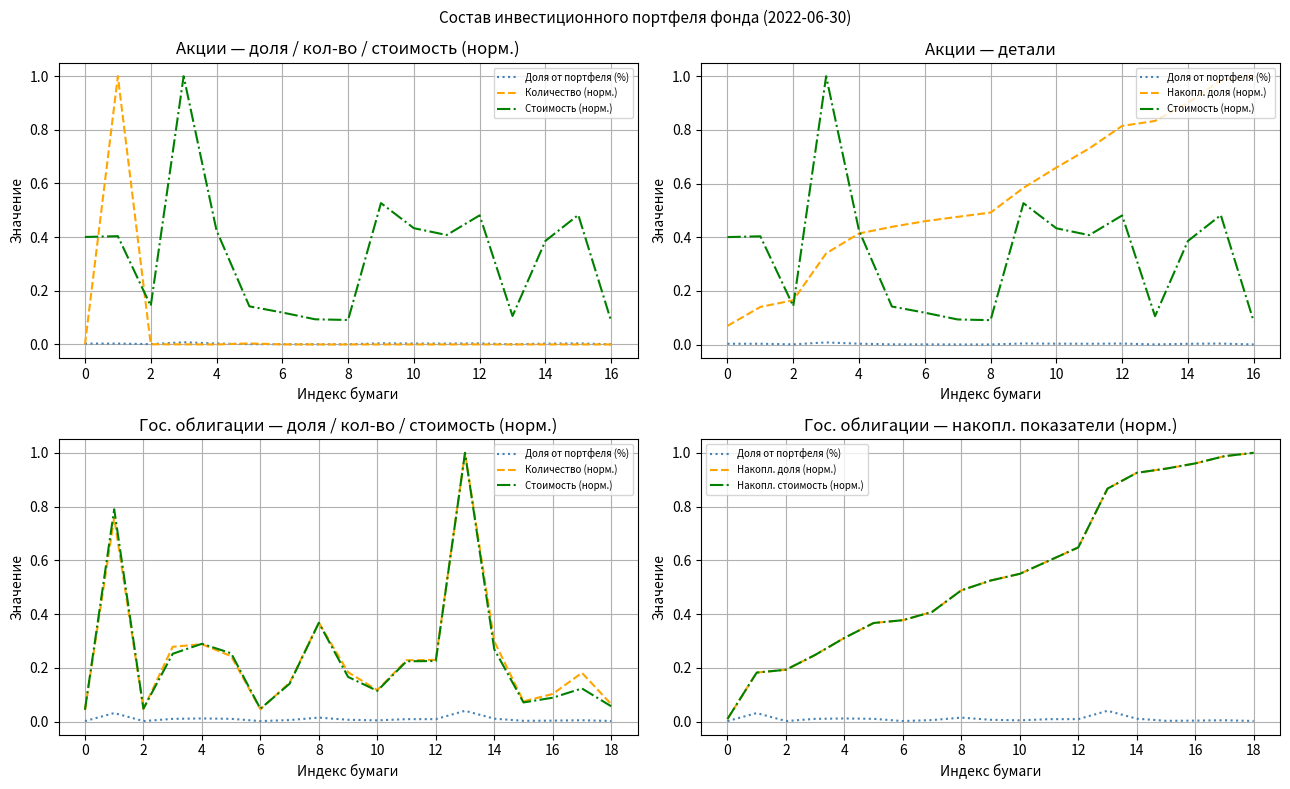

True or false: Доля от портфеля (%) has more than 2 points higher than both neighbors.

True